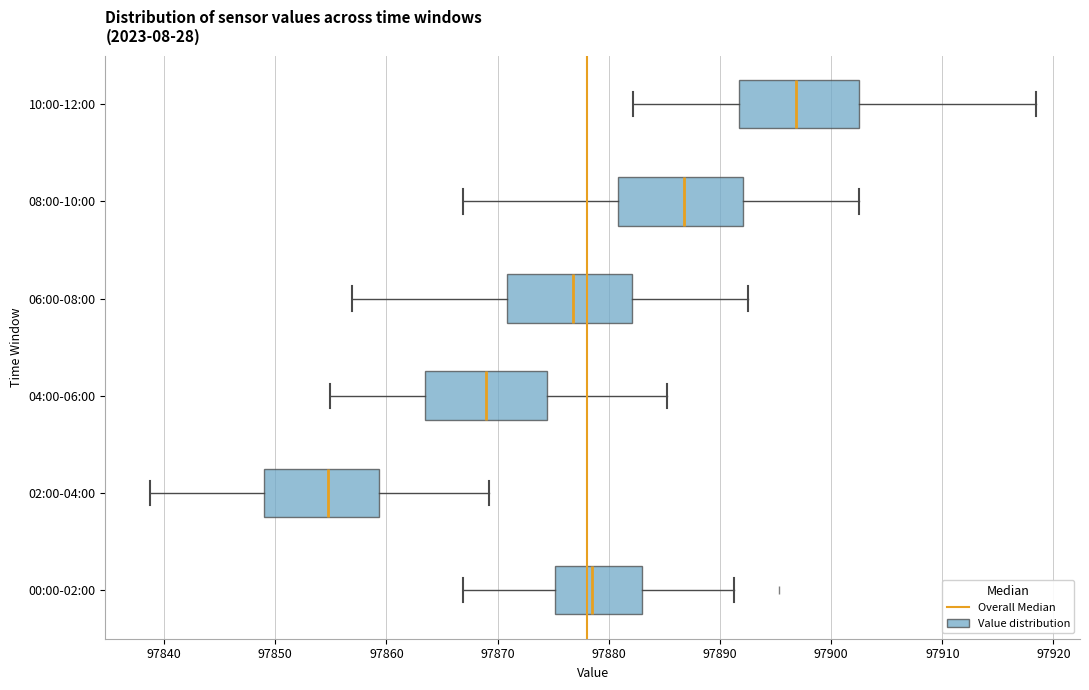

Reading bottom to top, transcribe this box plot: for each box, give where its median line is, the range the box spans, and where its two whiskers end, as read against the x-axis. The values are not printed on the chart, so give them approximately, as read against the axis.

00:00-02:00: median 97878, box 97875 to 97883, whiskers 97867 to 97891
02:00-04:00: median 97855, box 97849 to 97859, whiskers 97839 to 97869
04:00-06:00: median 97869, box 97863 to 97874, whiskers 97855 to 97885
06:00-08:00: median 97877, box 97871 to 97882, whiskers 97857 to 97893
08:00-10:00: median 97887, box 97881 to 97892, whiskers 97867 to 97903
10:00-12:00: median 97897, box 97892 to 97903, whiskers 97882 to 97918